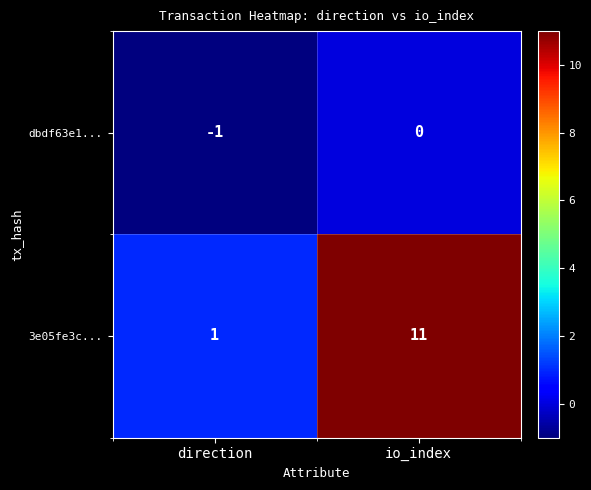

Which series changed the most between direction and io_index?

3e05fe3c...